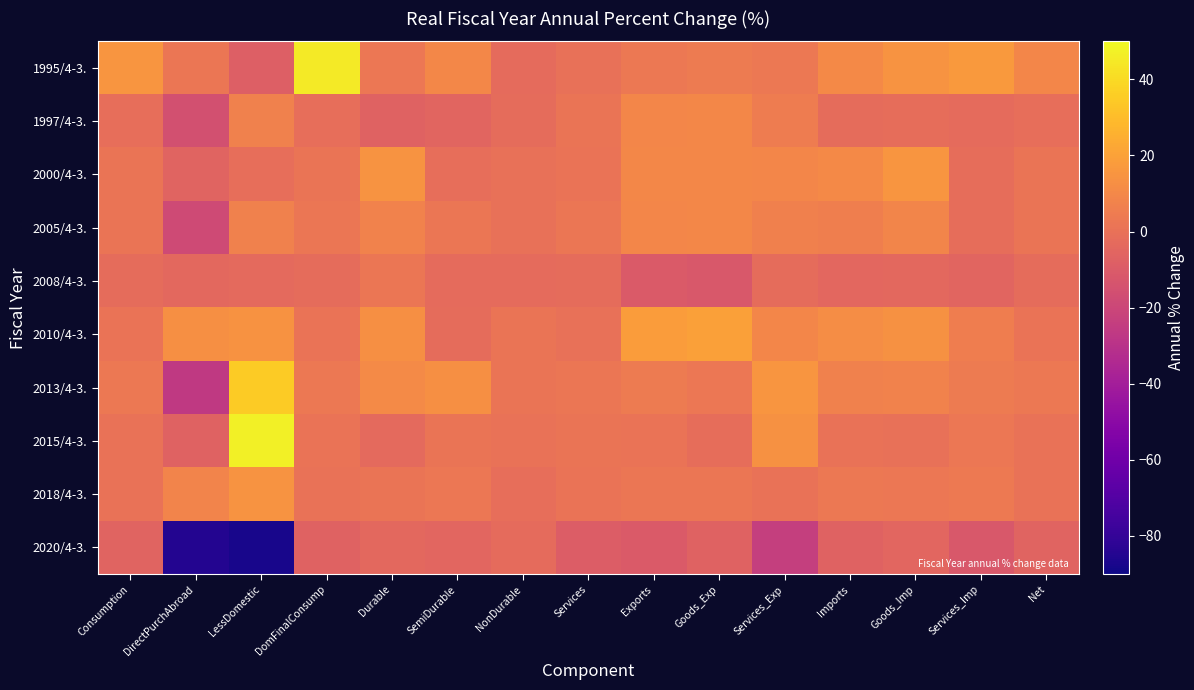

Reading left to right, extract all data points from this chart.

1995/4-3.: Consumption=15.5	DirectPurchAbroad=2.4	LessDomestic=-8.0	DomFinalConsump=45.5	Durable=2.6	SemiDurable=9.8	NonDurable=-2.9	Services=0.2	Exports=3.5	Goods_Exp=4.1	Services_Exp=3.3	Imports=10.2	Goods_Imp=14.6	Services_Imp=17.0	Net=9.3
1997/4-3.: Consumption=-1.1	DirectPurchAbroad=-15.3	LessDomestic=6.8	DomFinalConsump=-0.9	Durable=-6.7	SemiDurable=-5.4	NonDurable=-2.4	Services=1.4	Exports=9.0	Goods_Exp=9.6	Services_Exp=4.7	Imports=-2.0	Goods_Imp=-1.8	Services_Imp=-2.6	Net=-1.1
2000/4-3.: Consumption=1.7	DirectPurchAbroad=-6.2	LessDomestic=-0.9	DomFinalConsump=1.8	Durable=14.6	SemiDurable=-1.1	NonDurable=0.2	Services=1.1	Exports=9.7	Goods_Exp=9.8	Services_Exp=9.4	Imports=10.3	Goods_Imp=15.1	Services_Imp=-1.8	Net=1.7
2005/4-3.: Consumption=1.8	DirectPurchAbroad=-18.2	LessDomestic=7.1	DomFinalConsump=2.1	Durable=7.6	SemiDurable=2.4	NonDurable=0.1	Services=2.2	Exports=9.4	Goods_Exp=9.9	Services_Exp=6.6	Imports=6.0	Goods_Imp=8.5	Services_Imp=-1.7	Net=1.8
2008/4-3.: Consumption=-2.2	DirectPurchAbroad=-4.0	LessDomestic=-3.2	DomFinalConsump=-2.2	Durable=2.1	SemiDurable=-2.9	NonDurable=-3.0	Services=-2.3	Exports=-10.2	Goods_Exp=-11.6	Services_Exp=-2.0	Imports=-4.3	Goods_Imp=-4.0	Services_Imp=-5.5	Net=-2.2
2010/4-3.: Consumption=1.3	DirectPurchAbroad=13.2	LessDomestic=14.1	DomFinalConsump=1.2	Durable=12.9	SemiDurable=-2.3	NonDurable=1.5	Services=-0.2	Exports=17.9	Goods_Exp=19.5	Services_Exp=9.2	Imports=12.1	Goods_Imp=13.9	Services_Imp=5.7	Net=1.3
2013/4-3.: Consumption=3.0	DirectPurchAbroad=-26.3	LessDomestic=35.2	DomFinalConsump=3.3	Durable=10.7	SemiDurable=13.2	NonDurable=1.6	Services=2.3	Exports=4.4	Goods_Exp=2.6	Services_Exp=15.4	Imports=7.0	Goods_Imp=7.5	Services_Imp=4.6	Net=3.0
2015/4-3.: Consumption=0.5	DirectPurchAbroad=-6.4	LessDomestic=47.0	DomFinalConsump=0.8	Durable=-3.5	SemiDurable=1.5	NonDurable=0.4	Services=1.5	Exports=1.1	Goods_Exp=-1.7	Services_Exp=13.4	Imports=0.4	Goods_Imp=-0.0	Services_Imp=2.5	Net=0.5
2018/4-3.: Consumption=0.3	DirectPurchAbroad=8.0	LessDomestic=14.9	DomFinalConsump=0.5	Durable=1.8	SemiDurable=2.7	NonDurable=-1.3	Services=0.9	Exports=2.0	Goods_Exp=2.3	Services_Exp=0.6	Imports=3.0	Goods_Imp=2.8	Services_Imp=3.7	Net=0.3
2020/4-3.: Consumption=-6.2	DirectPurchAbroad=-84.9	LessDomestic=-87.6	DomFinalConsump=-6.8	Durable=-3.9	SemiDurable=-5.0	NonDurable=-2.6	Services=-9.4	Exports=-10.5	Goods_Exp=-6.8	Services_Exp=-23.5	Imports=-6.7	Goods_Imp=-5.2	Services_Imp=-11.5	Net=-6.2